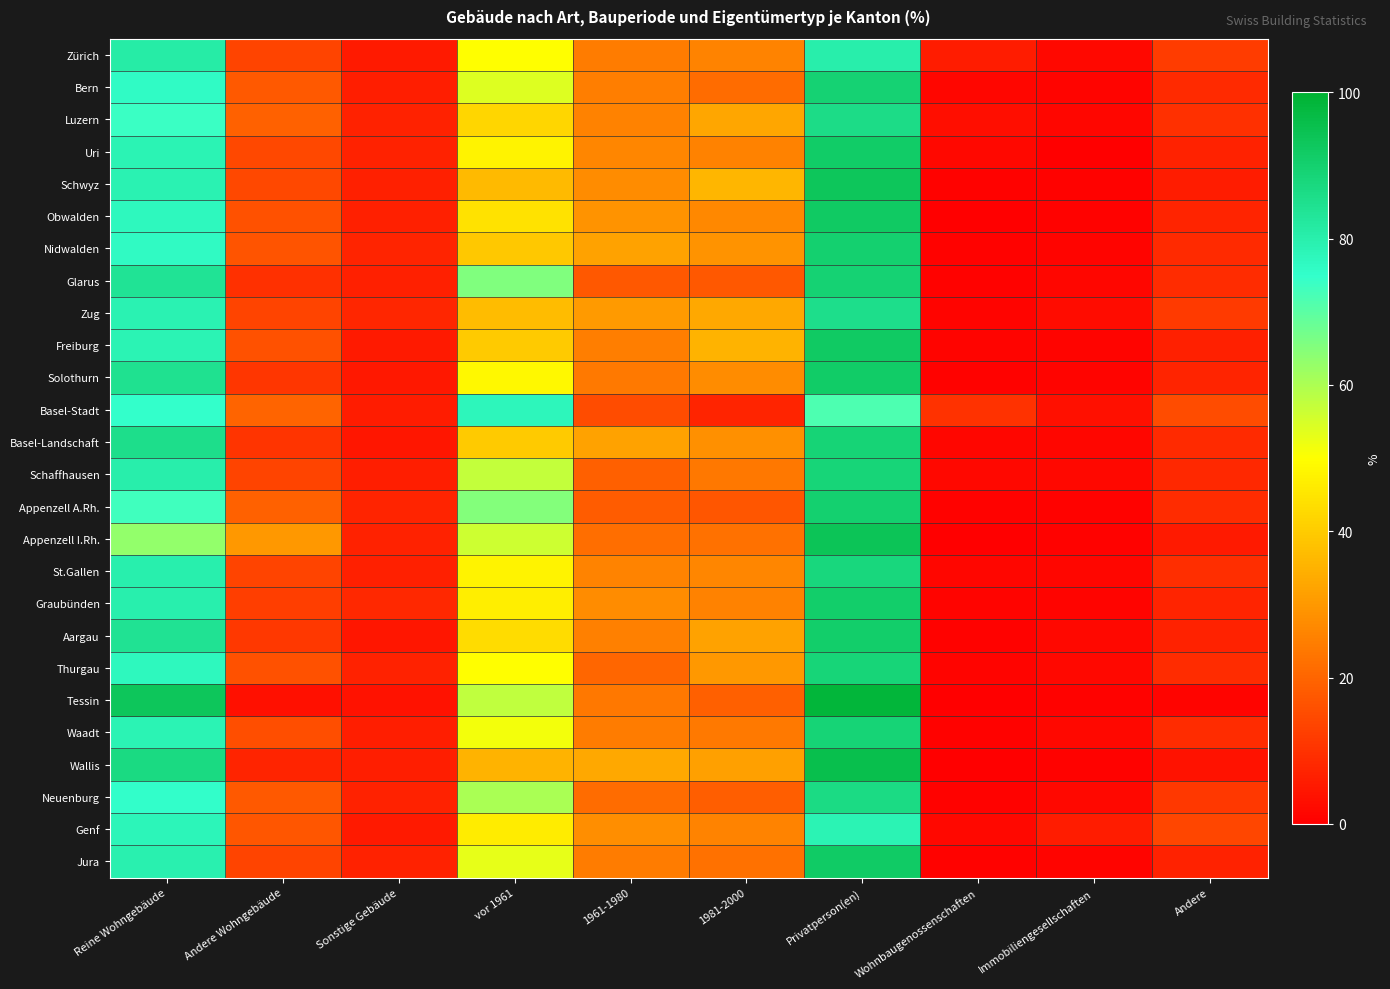

Reading right to left, extract all data points from this chart.

Zürich: Andere=11.9	Immobiliengesellschaften=1.9	Wohnbaugenossenschaften=5.7	Privatperson(en)=80.4	1981-2000=25.9	1961-1980=24.4	vor 1961=49.7	Sonstige Gebäude=5.4	Andere Wohngebäude=13.5	Reine Wohngebäude=81.1
Bern: Andere=8.3	Immobiliengesellschaften=0.9	Wohnbaugenossenschaften=1.5	Privatperson(en)=89.2	1981-2000=21.2	1961-1980=24.7	vor 1961=54.1	Sonstige Gebäude=6.1	Andere Wohngebäude=17.7	Reine Wohngebäude=76.1
Luzern: Andere=9.4	Immobiliengesellschaften=1.5	Wohnbaugenossenschaften=3.1	Privatperson(en)=86.0	1981-2000=32.4	1961-1980=25.6	vor 1961=42.0	Sonstige Gebäude=6.8	Andere Wohngebäude=19.2	Reine Wohngebäude=74.0
Uri: Andere=6.8	Immobiliengesellschaften=0.4	Wohnbaugenossenschaften=1.6	Privatperson(en)=91.2	1981-2000=25.7	1961-1980=26.6	vor 1961=47.7	Sonstige Gebäude=7.0	Andere Wohngebäude=14.3	Reine Wohngebäude=78.7
Schwyz: Andere=5.8	Immobiliengesellschaften=0.7	Wohnbaugenossenschaften=0.4	Privatperson(en)=93.1	1981-2000=35.8	1961-1980=27.7	vor 1961=36.5	Sonstige Gebäude=6.5	Andere Wohngebäude=14.4	Reine Wohngebäude=79.2
Obwalden: Andere=7.3	Immobiliengesellschaften=0.6	Wohnbaugenossenschaften=0.3	Privatperson(en)=91.8	1981-2000=26.8	1961-1980=29.0	vor 1961=44.2	Sonstige Gebäude=6.5	Andere Wohngebäude=16.3	Reine Wohngebäude=77.2
Nidwalden: Andere=8.4	Immobiliengesellschaften=1.0	Wohnbaugenossenschaften=0.6	Privatperson(en)=90.0	1981-2000=29.0	1961-1980=31.7	vor 1961=39.3	Sonstige Gebäude=7.2	Andere Wohngebäude=16.6	Reine Wohngebäude=76.2
Glarus: Andere=8.8	Immobiliengesellschaften=1.4	Wohnbaugenossenschaften=0.6	Privatperson(en)=89.2	1981-2000=17.2	1961-1980=17.6	vor 1961=65.2	Sonstige Gebäude=6.6	Andere Wohngebäude=9.7	Reine Wohngebäude=83.8
Zug: Andere=11.4	Immobiliengesellschaften=2.4	Wohnbaugenossenschaften=1.1	Privatperson(en)=85.2	1981-2000=32.9	1961-1980=30.2	vor 1961=36.9	Sonstige Gebäude=7.7	Andere Wohngebäude=13.3	Reine Wohngebäude=79.0
Freiburg: Andere=6.5	Immobiliengesellschaften=0.8	Wohnbaugenossenschaften=0.8	Privatperson(en)=91.8	1981-2000=35.5	1961-1980=24.7	vor 1961=39.8	Sonstige Gebäude=5.4	Andere Wohngebäude=16.0	Reine Wohngebäude=78.6
Solothurn: Andere=7.1	Immobiliengesellschaften=1.0	Wohnbaugenossenschaften=0.7	Privatperson(en)=91.2	1981-2000=27.4	1961-1980=24.1	vor 1961=48.5	Sonstige Gebäude=5.0	Andere Wohngebäude=10.6	Reine Wohngebäude=84.4
Basel-Stadt: Andere=15.1	Immobiliengesellschaften=3.2	Wohnbaugenossenschaften=10.0	Privatperson(en)=71.7	1981-2000=7.4	1961-1980=14.9	vor 1961=77.7	Sonstige Gebäude=5.5	Andere Wohngebäude=19.5	Reine Wohngebäude=74.9
Basel-Landschaft: Andere=8.4	Immobiliengesellschaften=1.3	Wohnbaugenossenschaften=1.2	Privatperson(en)=89.0	1981-2000=28.4	1961-1980=31.8	vor 1961=39.8	Sonstige Gebäude=4.4	Andere Wohngebäude=10.3	Reine Wohngebäude=85.3
Schaffhausen: Andere=8.0	Immobiliengesellschaften=1.8	Wohnbaugenossenschaften=1.8	Privatperson(en)=88.4	1981-2000=23.6	1961-1980=19.1	vor 1961=57.3	Sonstige Gebäude=6.1	Andere Wohngebäude=13.6	Reine Wohngebäude=80.3
Appenzell A.Rh.: Andere=8.9	Immobiliengesellschaften=0.8	Wohnbaugenossenschaften=0.5	Privatperson(en)=89.9	1981-2000=17.0	1961-1980=18.0	vor 1961=65.0	Sonstige Gebäude=7.1	Andere Wohngebäude=19.4	Reine Wohngebäude=73.4
Appenzell I.Rh.: Andere=5.2	Immobiliengesellschaften=0.6	Wohnbaugenossenschaften=0.2	Privatperson(en)=94.1	1981-2000=22.6	1961-1980=21.5	vor 1961=55.9	Sonstige Gebäude=7.0	Andere Wohngebäude=29.8	Reine Wohngebäude=63.2
St.Gallen: Andere=9.3	Immobiliengesellschaften=1.5	Wohnbaugenossenschaften=1.3	Privatperson(en)=87.9	1981-2000=26.5	1961-1980=25.8	vor 1961=47.7	Sonstige Gebäude=6.6	Andere Wohngebäude=13.4	Reine Wohngebäude=80.0
Graubünden: Andere=7.4	Immobiliengesellschaften=0.8	Wohnbaugenossenschaften=0.8	Privatperson(en)=91.0	1981-2000=25.8	1961-1980=27.4	vor 1961=46.8	Sonstige Gebäude=8.0	Andere Wohngebäude=12.1	Reine Wohngebäude=79.9
Aargau: Andere=7.0	Immobiliengesellschaften=1.6	Wohnbaugenossenschaften=0.6	Privatperson(en)=90.8	1981-2000=31.7	1961-1980=25.3	vor 1961=43.0	Sonstige Gebäude=4.6	Andere Wohngebäude=11.2	Reine Wohngebäude=84.2
Thurgau: Andere=8.9	Immobiliengesellschaften=1.6	Wohnbaugenossenschaften=0.9	Privatperson(en)=88.5	1981-2000=30.1	1961-1980=20.1	vor 1961=49.8	Sonstige Gebäude=6.9	Andere Wohngebäude=16.1	Reine Wohngebäude=77.0
Tessin: Andere=0.9	Immobiliengesellschaften=0.4	Wohnbaugenossenschaften=0.1	Privatperson(en)=98.5	1981-2000=19.0	1961-1980=23.5	vor 1961=57.5	Sonstige Gebäude=3.7	Andere Wohngebäude=3.2	Reine Wohngebäude=93.1
Waadt: Andere=8.6	Immobiliengesellschaften=1.6	Wohnbaugenossenschaften=0.8	Privatperson(en)=89.0	1981-2000=24.1	1961-1980=24.5	vor 1961=51.4	Sonstige Gebäude=5.9	Andere Wohngebäude=15.5	Reine Wohngebäude=78.5
Wallis: Andere=3.7	Immobiliengesellschaften=0.5	Wohnbaugenossenschaften=0.3	Privatperson(en)=95.5	1981-2000=31.4	1961-1980=33.1	vor 1961=35.5	Sonstige Gebäude=6.0	Andere Wohngebäude=7.2	Reine Wohngebäude=86.8
Neuenburg: Andere=11.1	Immobiliengesellschaften=1.7	Wohnbaugenossenschaften=0.8	Privatperson(en)=86.5	1981-2000=18.5	1961-1980=21.1	vor 1961=60.4	Sonstige Gebäude=6.9	Andere Wohngebäude=17.8	Reine Wohngebäude=75.3
Genf: Andere=13.8	Immobiliengesellschaften=5.7	Wohnbaugenossenschaften=1.8	Privatperson(en)=78.7	1981-2000=26.1	1961-1980=27.7	vor 1961=46.1	Sonstige Gebäude=5.1	Andere Wohngebäude=17.1	Reine Wohngebäude=77.7
Jura: Andere=6.8	Immobiliengesellschaften=0.9	Wohnbaugenossenschaften=0.6	Privatperson(en)=91.7	1981-2000=22.6	1961-1980=24.4	vor 1961=52.9	Sonstige Gebäude=6.8	Andere Wohngebäude=13.7	Reine Wohngebäude=79.6